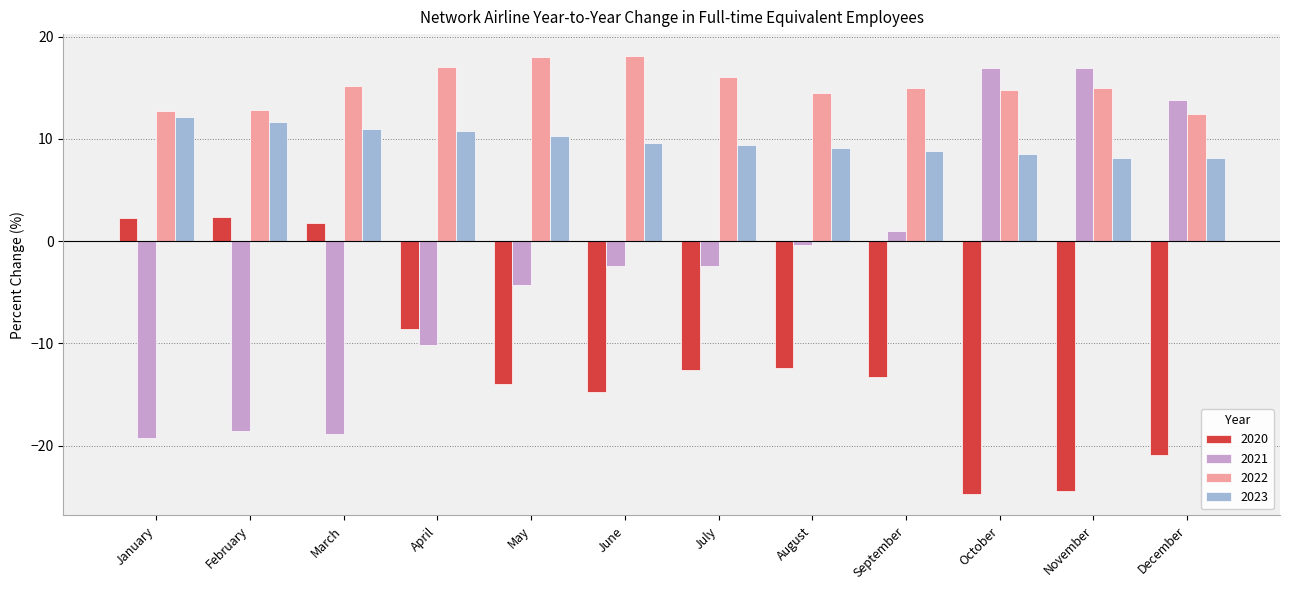

What is the minimum value for 2023?

8.1